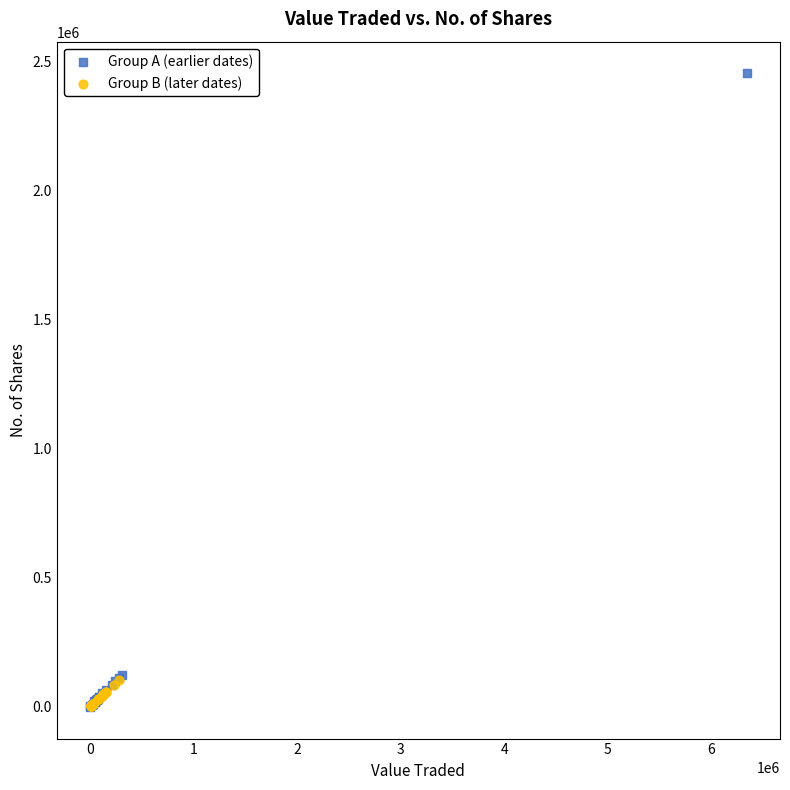

Which series has the largest Y range (max minus min)?

Group A (earlier dates)